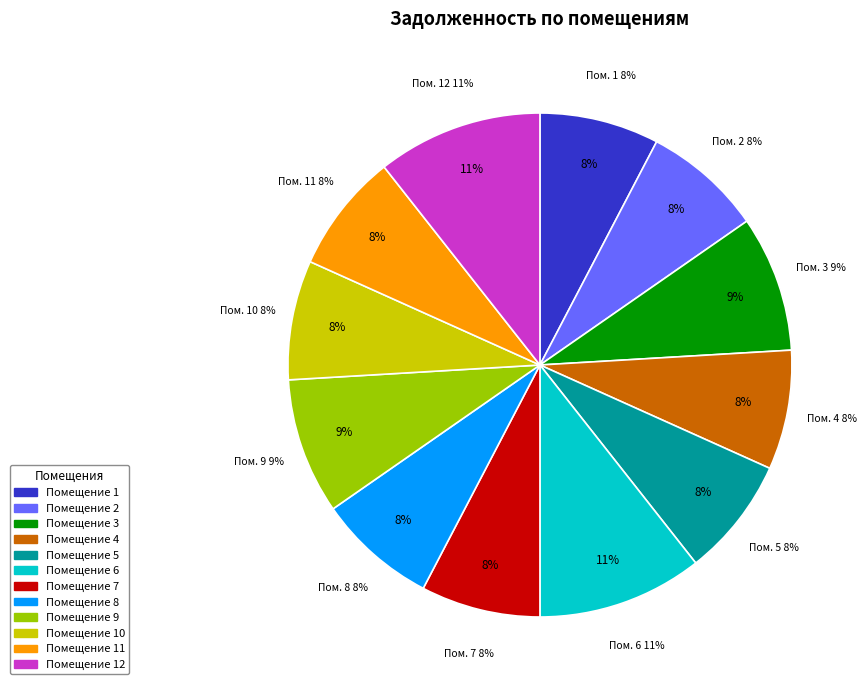

Is the sum of 9 and 11 greater than half?

No